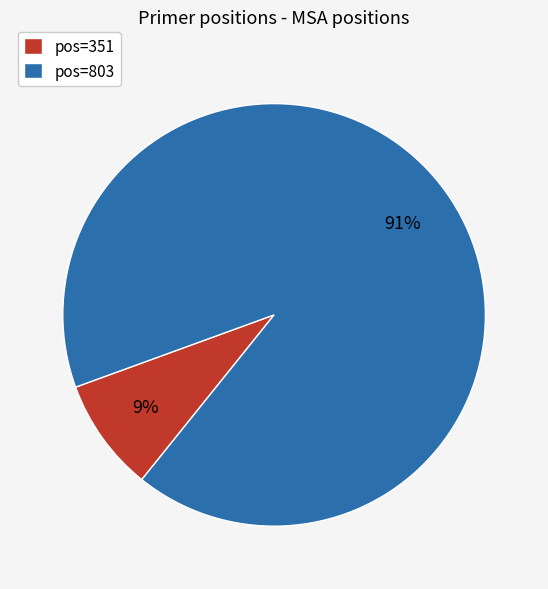

The pos=351 slice represents 16% of the pie. True or false?

False